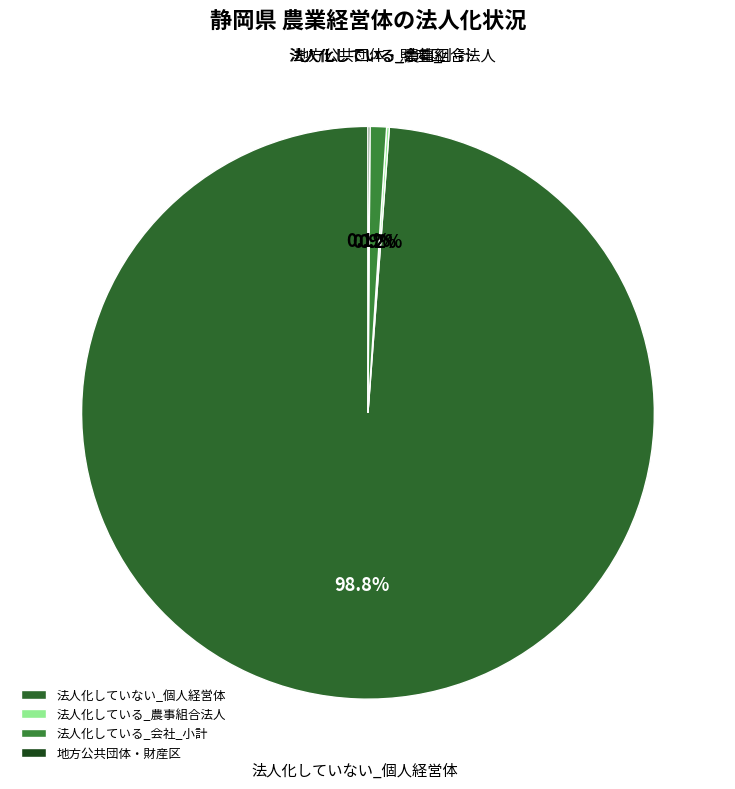

Does 法人化していない_個人経営体 represent more than half of the total?

Yes